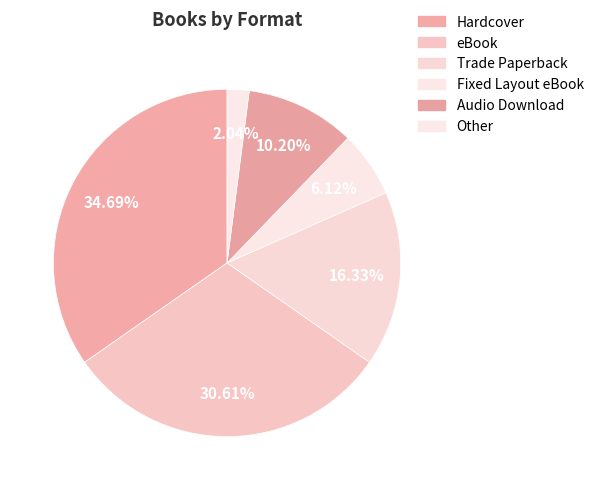

How much of the chart is everything except Other?

98.0%